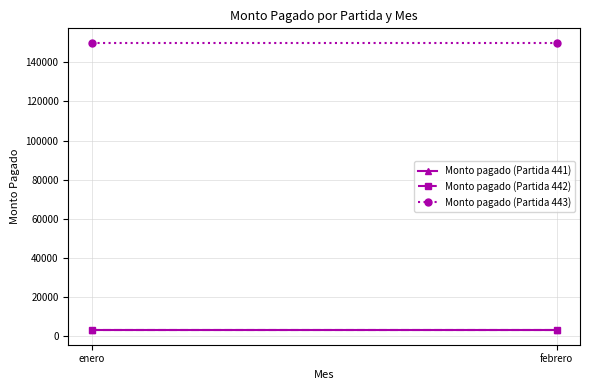

Rank the series by their maximum value, from highest to lowest.

Monto pagado (Partida 443), Monto pagado (Partida 441), Monto pagado (Partida 442)